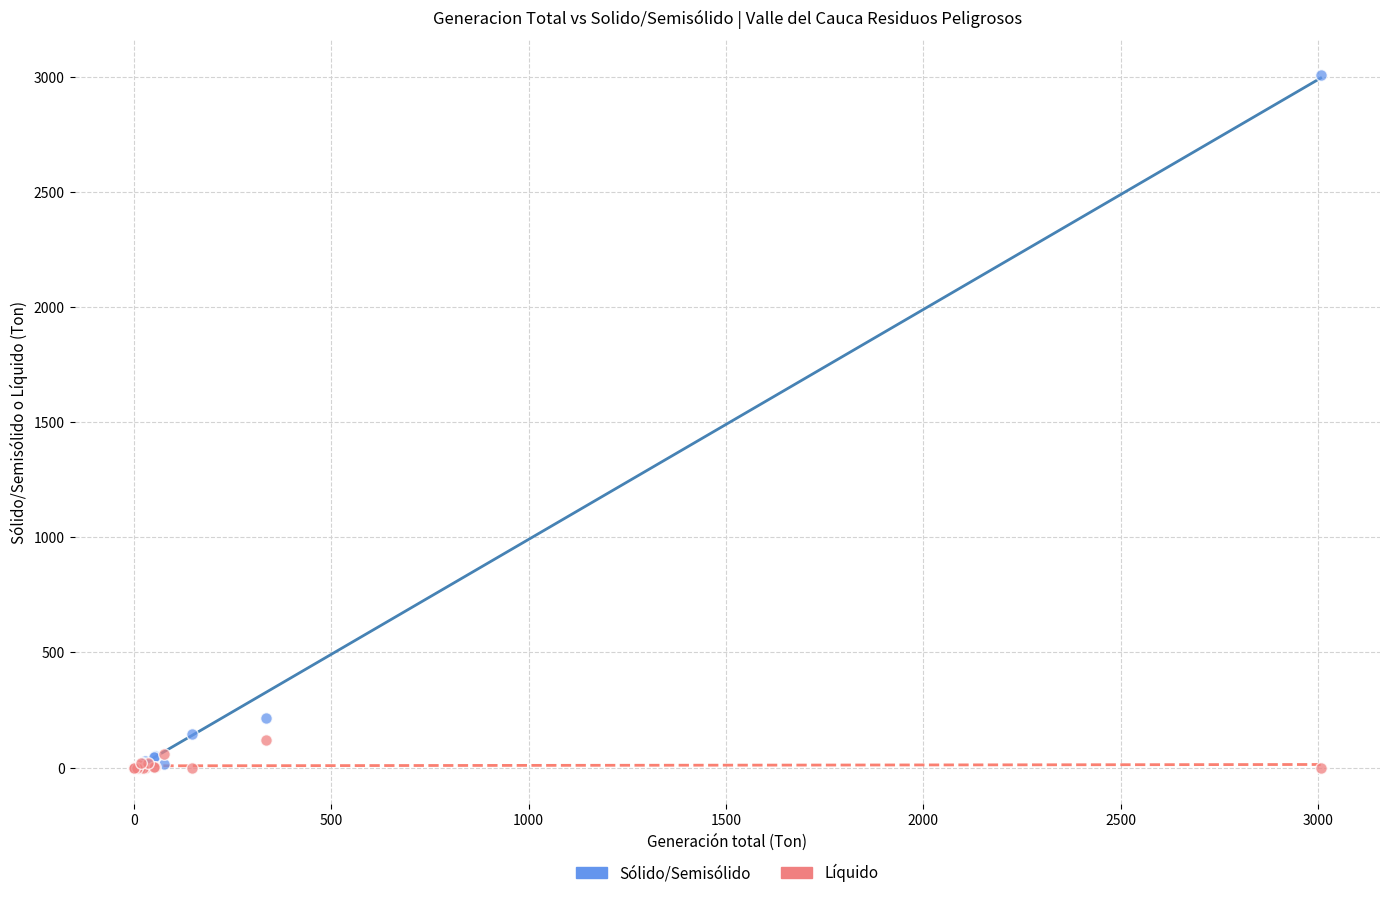

In the Sólido/Semisólido series, what Y value is closest to 1503?

214.3